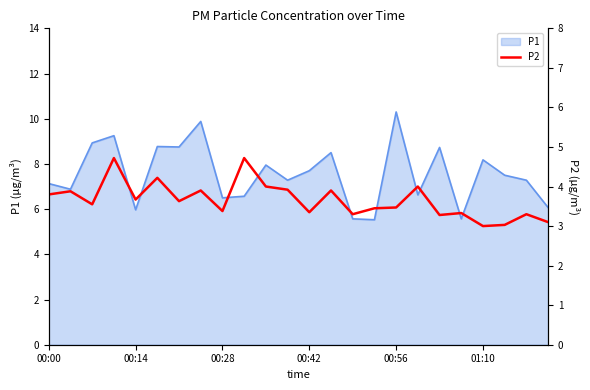

What is the highest value of the P1 series?

10.3